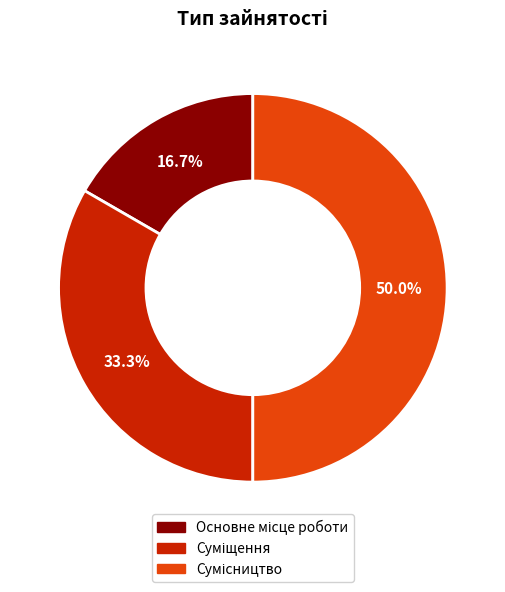

To the nearest percent, what percentage of the pie is Сумісництво?

50%